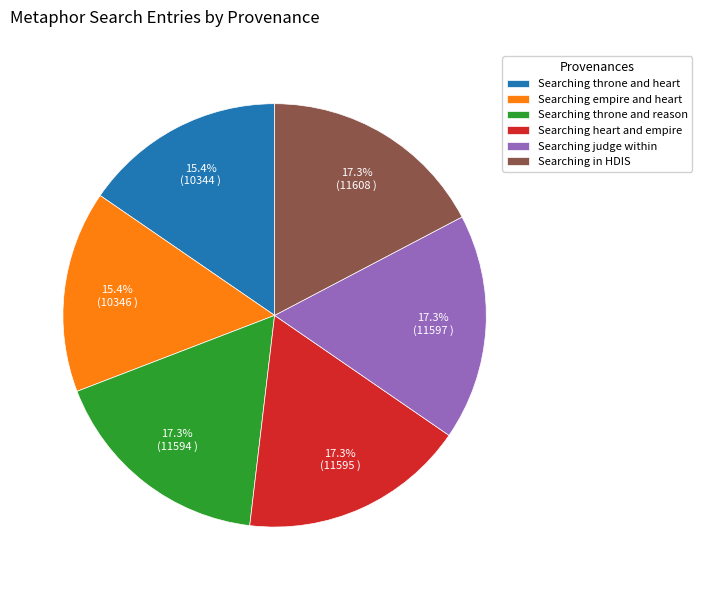

How many slices are in this pie chart?

6